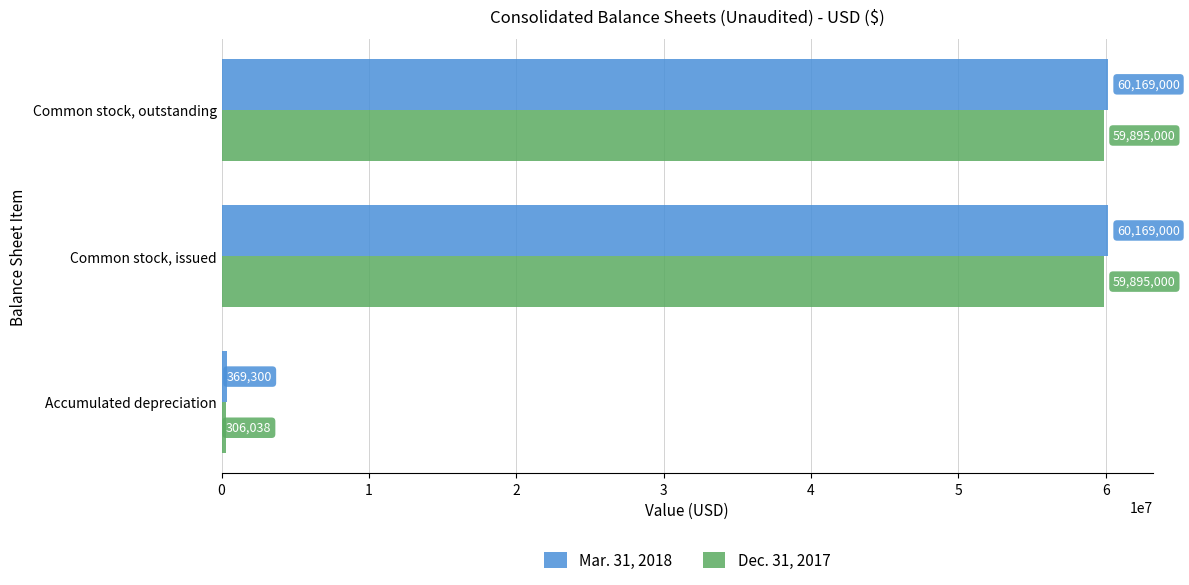

How many Mar. 31, 2018 values are between 369300 and 60169000?

3